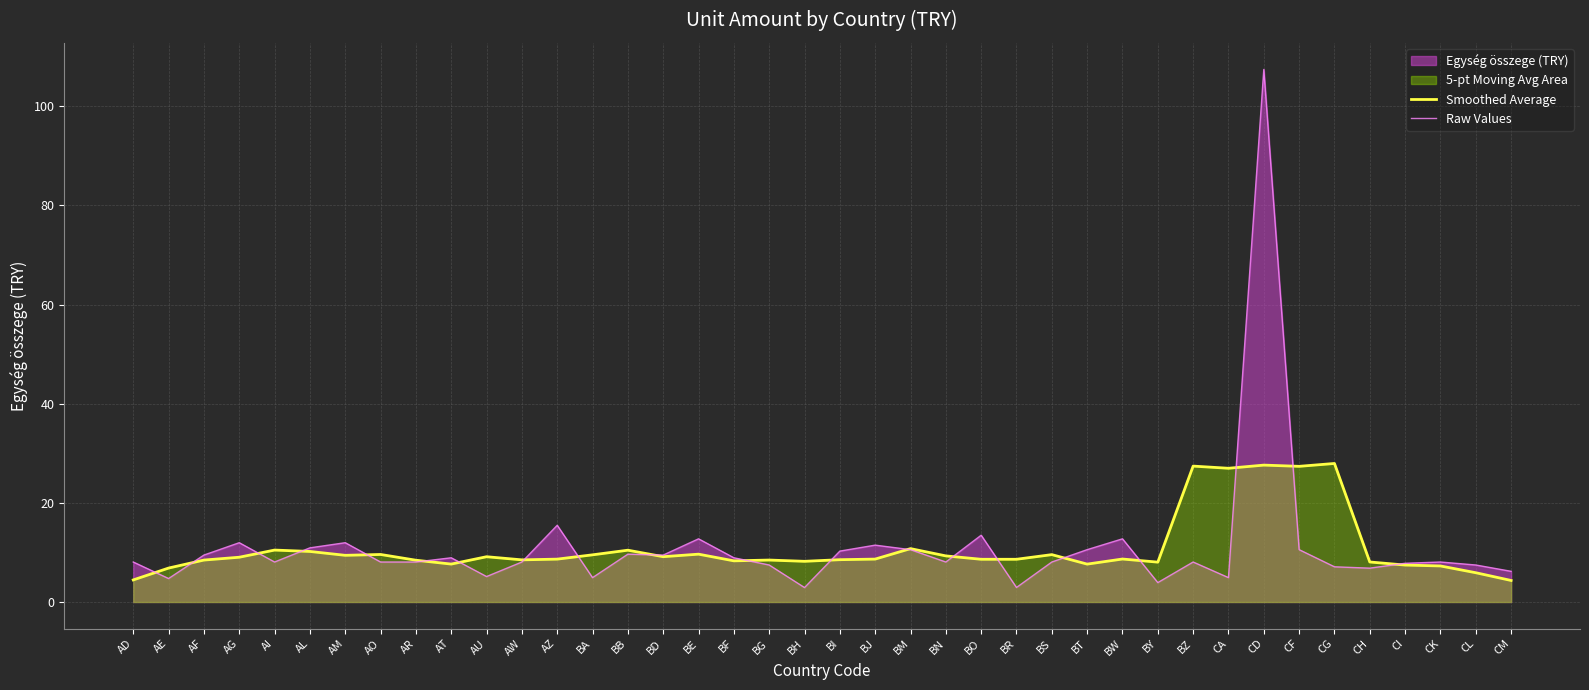

Between BE and BN, which series saw the biggest shift?

Raw Values